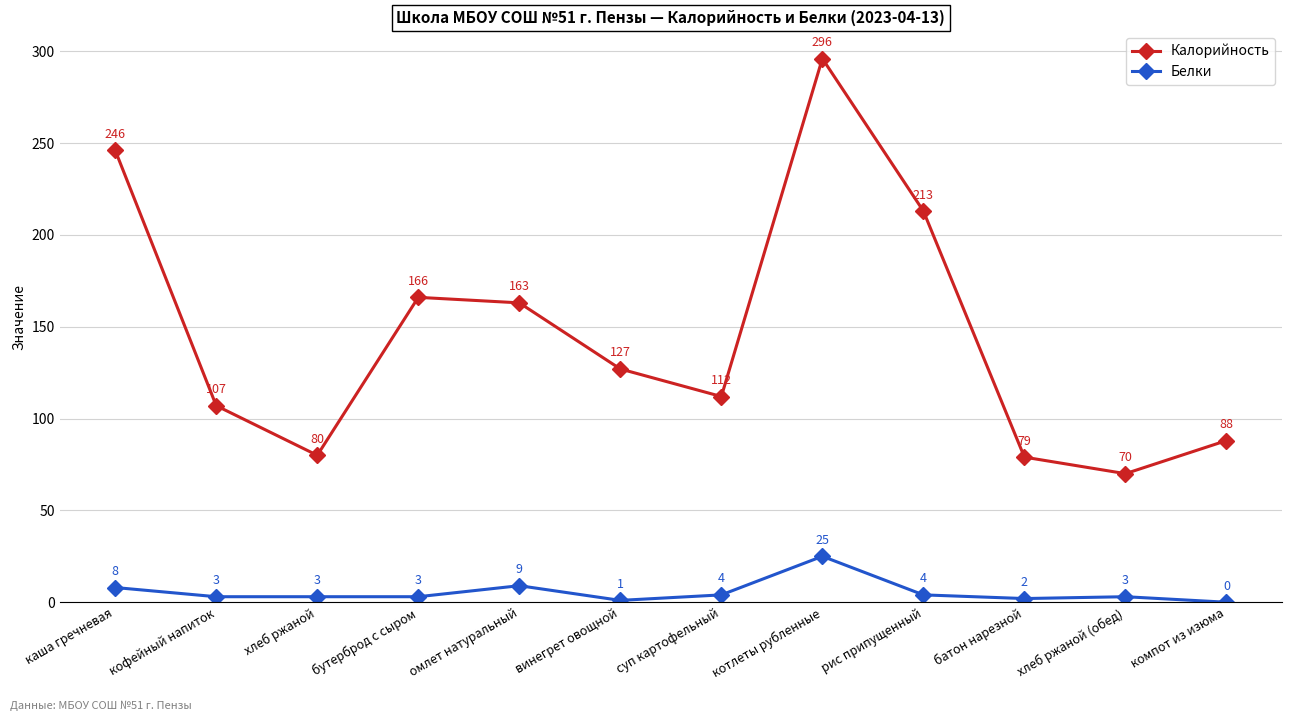

How many categories are shown in the chart?

12